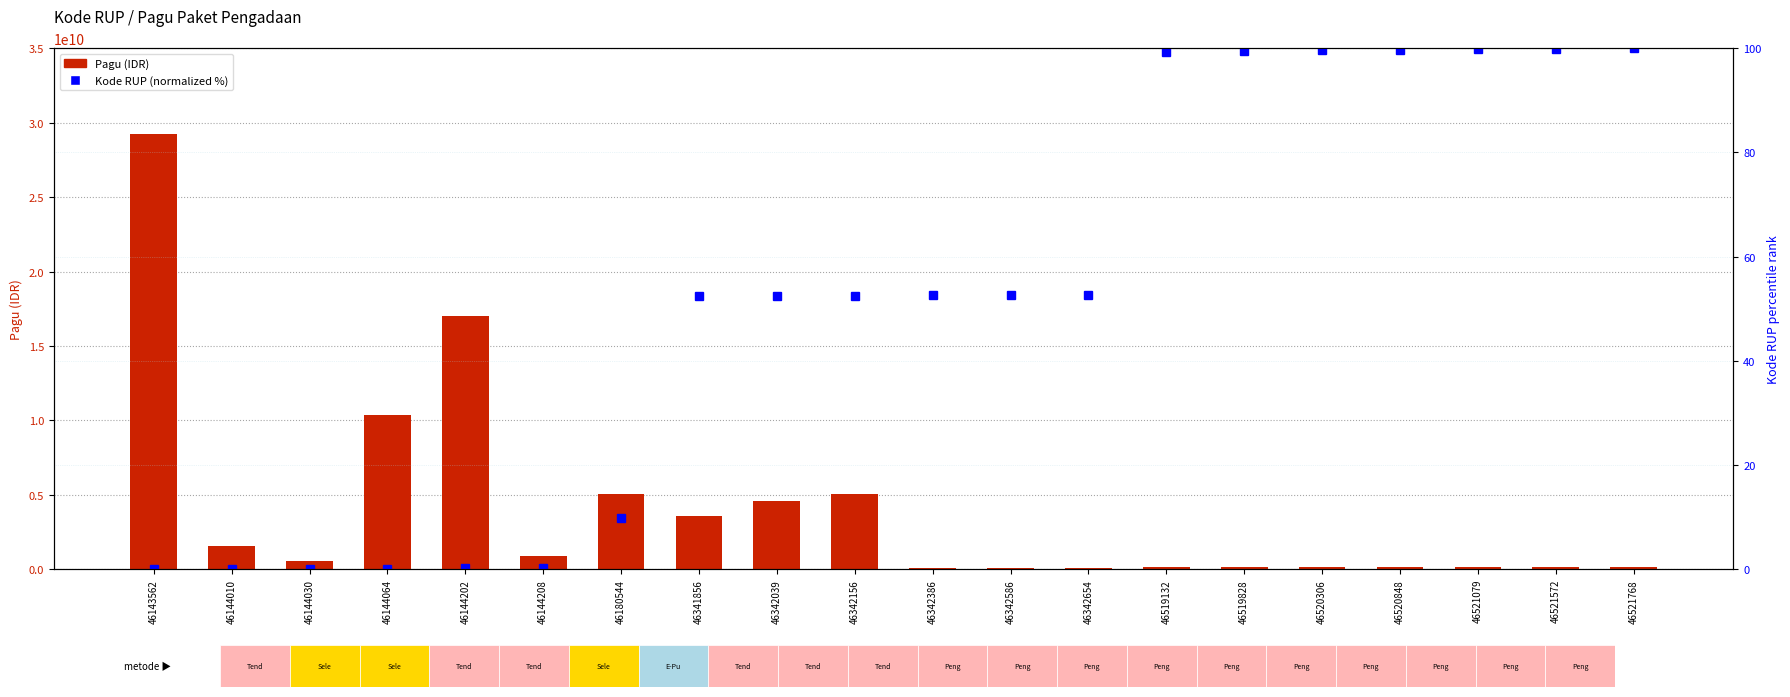

How many categories are shown in the chart?

20